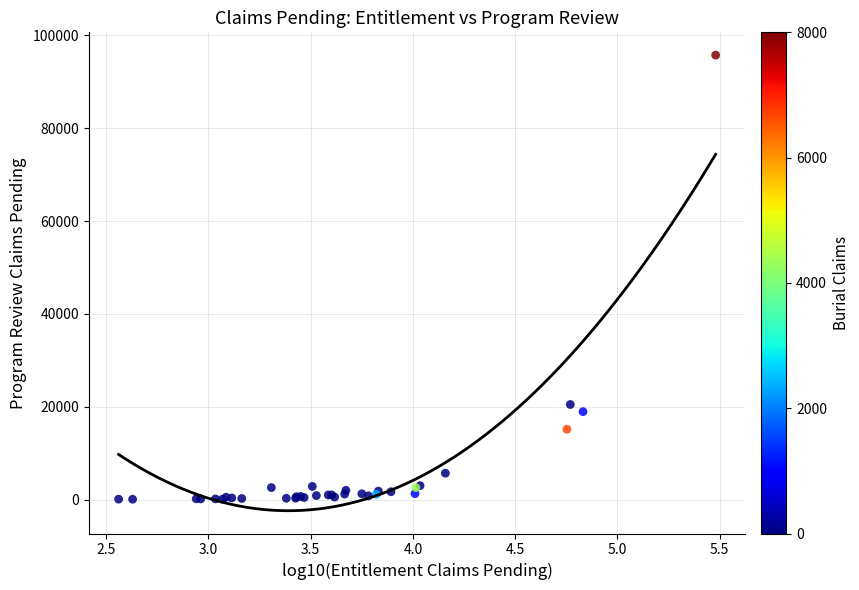

What Y value in the scatter plot is closest to 47909?

20482